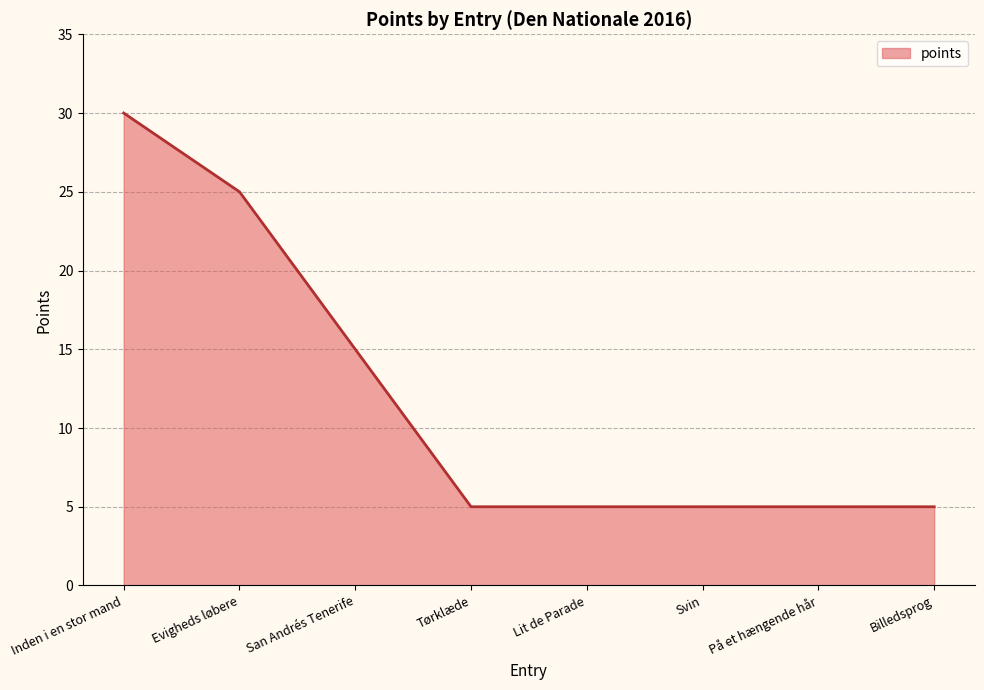

What position from the right is San Andrés Tenerife?

6